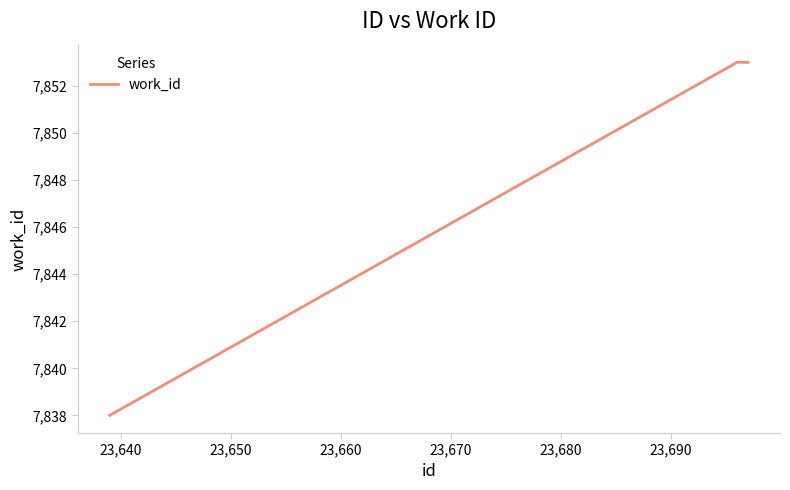

What is the difference between the maximum and minimum values?

15